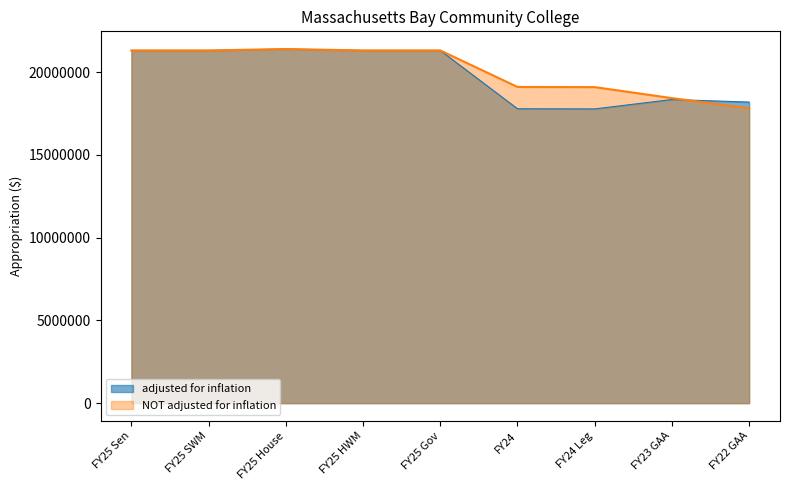

List the series in order of their peak value, lowest first.

adjusted for inflation, NOT adjusted for inflation